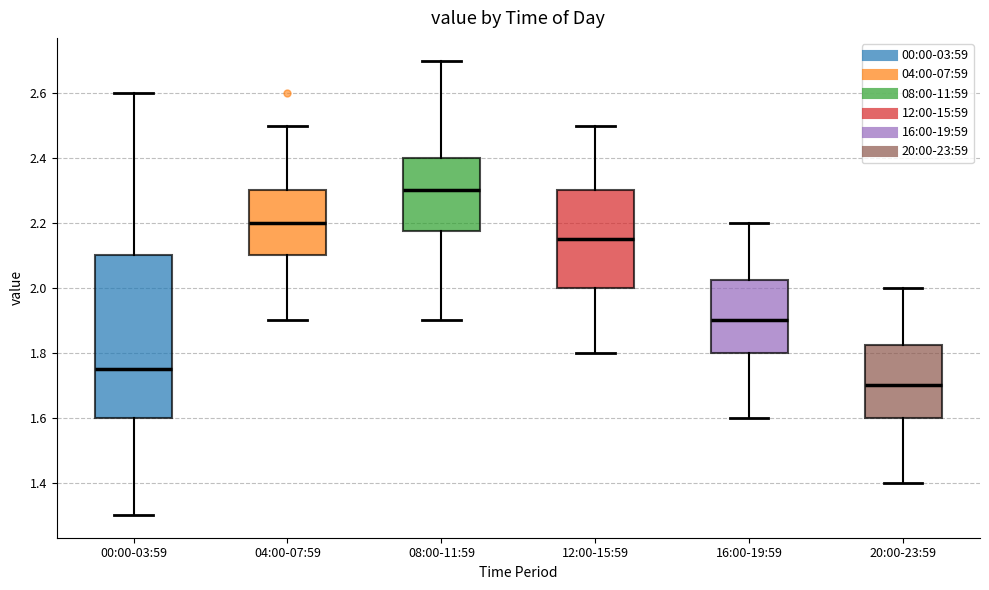

Reading left to right, read every box against the y-axis: the position of its median line, the range the box covers, and the ends of its whiskers. The values are not printed on the chart, so give them approximately, as read against the axis.

00:00-03:59: median 1.76, box 1.60 to 2.10, whiskers 1.30 to 2.60
04:00-07:59: median 2.20, box 2.10 to 2.30, whiskers 1.90 to 2.50
08:00-11:59: median 2.30, box 2.18 to 2.40, whiskers 1.90 to 2.70
12:00-15:59: median 2.16, box 2.00 to 2.30, whiskers 1.80 to 2.50
16:00-19:59: median 1.90, box 1.80 to 2.02, whiskers 1.60 to 2.20
20:00-23:59: median 1.70, box 1.60 to 1.82, whiskers 1.40 to 2.00